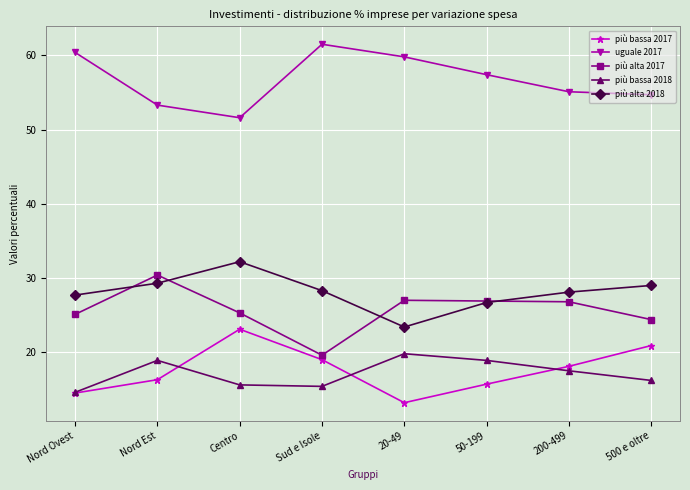

What position from the left is Centro?

3